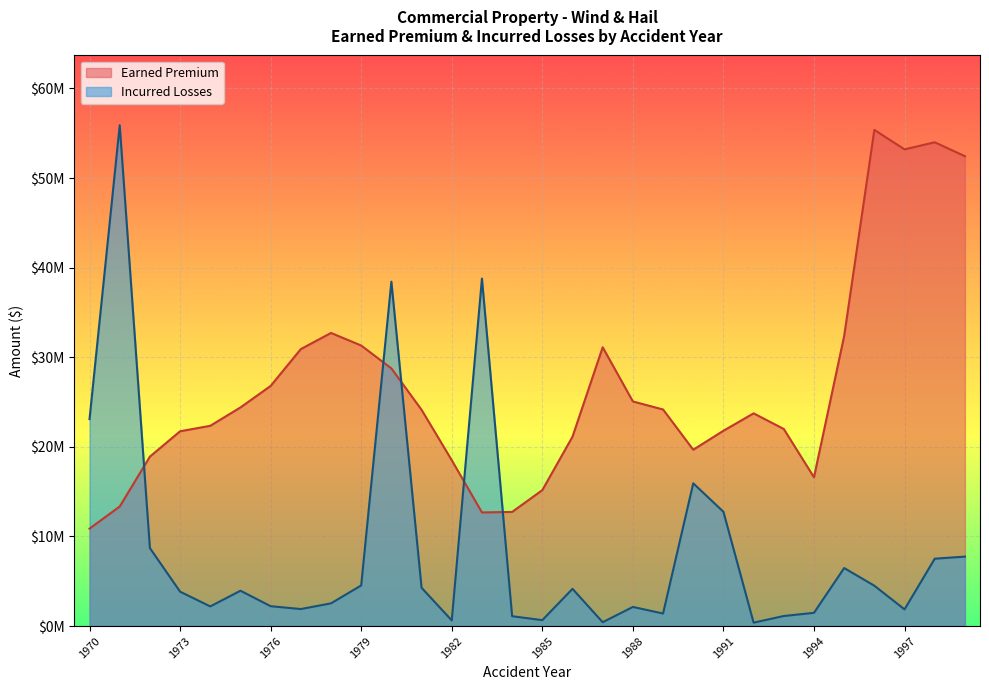

Does the chart display data point markers on the line(s)?

No